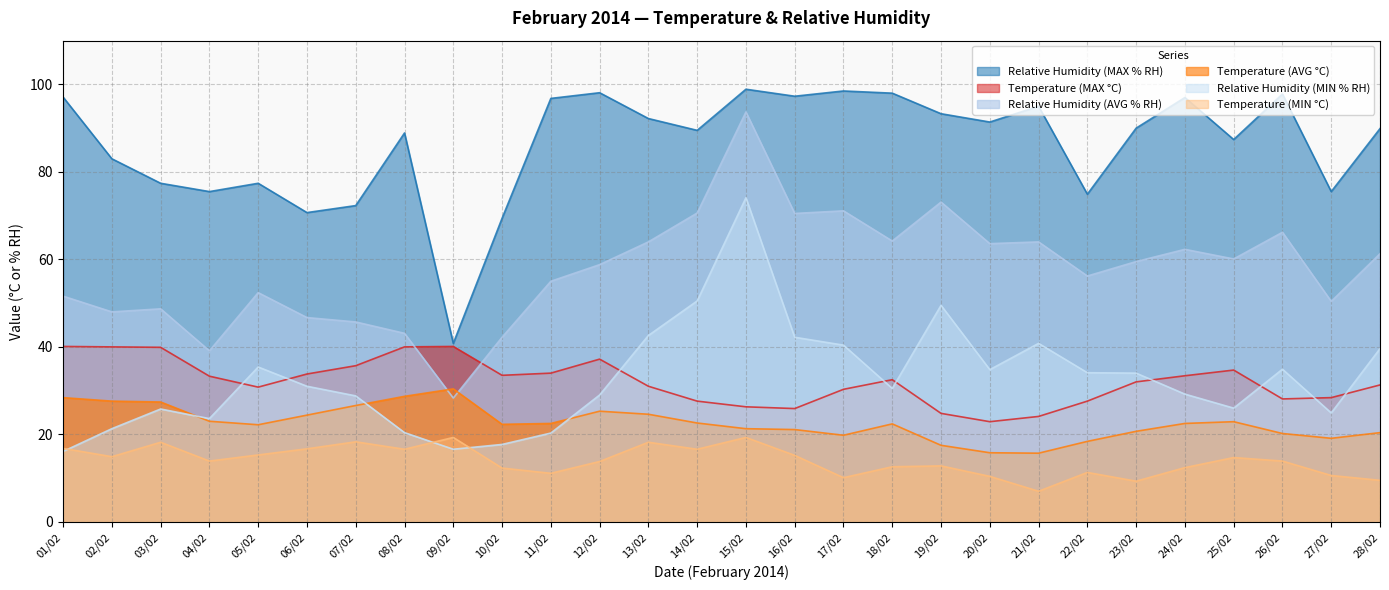

Reading right to left, what are all the values shown in this chart?

Temperature (MAX °C): 31.3	28.4	28.1	34.7	33.4	32.0	27.6	24.1	22.9	24.8	32.5	30.3	25.9	26.3	27.6	31.0	37.2	34.0	33.5	40.1	40.0	35.7	33.8	30.8	33.3	39.9	40.0	40.1
Temperature (AVG °C): 20.4	19.1	20.2	22.9	22.5	20.7	18.4	15.7	15.8	17.5	22.4	19.8	21.1	21.3	22.6	24.6	25.3	22.5	22.3	30.4	28.7	26.6	24.4	22.2	23.0	27.4	27.6	28.4
Temperature (MIN °C): 9.5	10.6	13.9	14.7	12.4	9.3	11.3	7.0	10.4	12.8	12.6	10.1	15.2	19.3	16.6	18.2	13.8	11.1	12.3	19.3	16.6	18.3	16.7	15.3	13.9	18.2	14.9	16.8
Relative Humidity (MAX % RH): 89.9	75.5	97.8	87.4	97.0	90.0	74.9	95.0	91.4	93.3	98.0	98.5	97.3	98.9	89.5	92.2	98.1	96.8	69.4	40.8	88.9	72.3	70.7	77.4	75.5	77.4	83.0	97.1
Relative Humidity (AVG % RH): 61.3	50.4	66.2	60.1	62.3	59.5	56.2	64.0	63.6	73.1	64.2	71.1	70.5	93.7	70.6	64.0	58.8	55.0	42.2	28.3	43.1	45.7	46.7	52.4	39.1	48.7	48.0	51.6
Relative Humidity (MIN % RH): 39.6	24.9	34.9	26.0	29.2	34.0	34.1	40.8	34.8	49.5	30.5	40.4	42.2	74.1	50.5	42.6	29.0	20.3	17.7	16.6	20.4	28.8	31.0	35.4	23.6	25.8	21.3	16.1